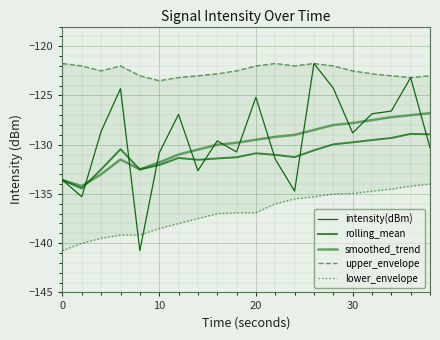

How many data points in lower_envelope are less than -136?

11